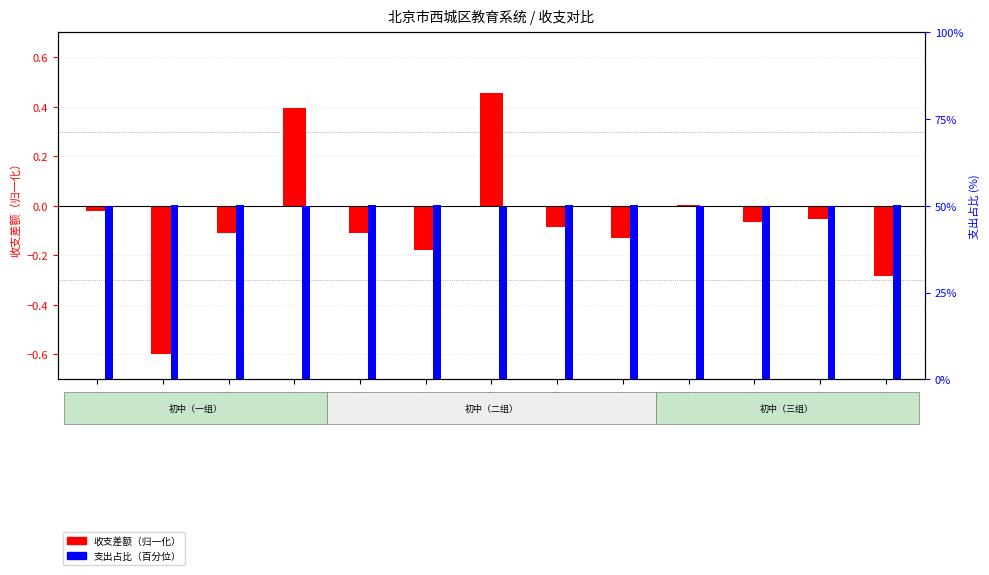

How many values in the 支出占比（%） series exceed 50?

10